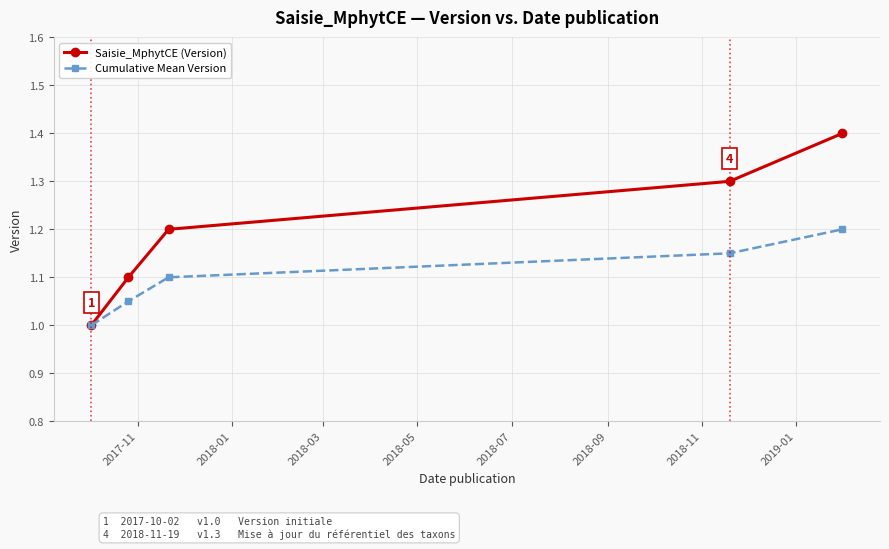

True or false: Cumulative Mean Version has more than 2 interior local peaks.

False